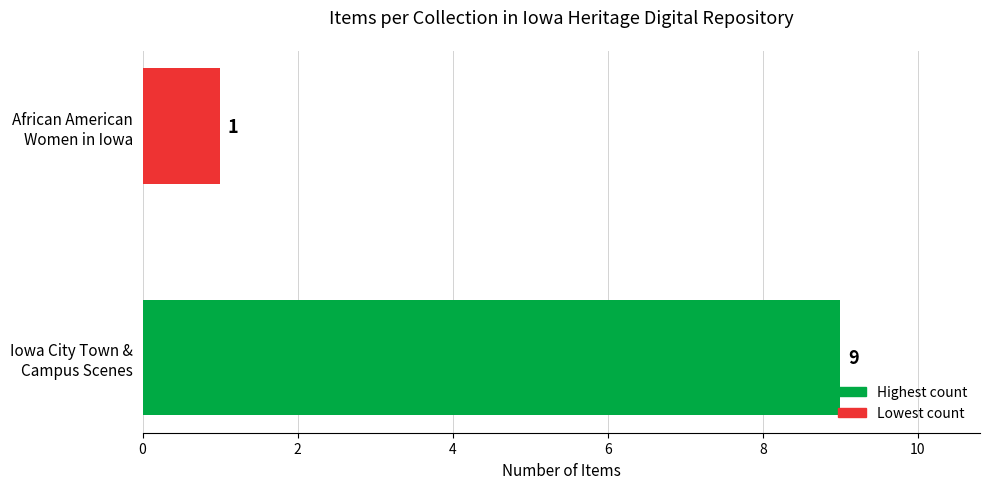

Rank the categories by value from lowest to highest.

African American
Women in Iowa, Iowa City Town &
Campus Scenes